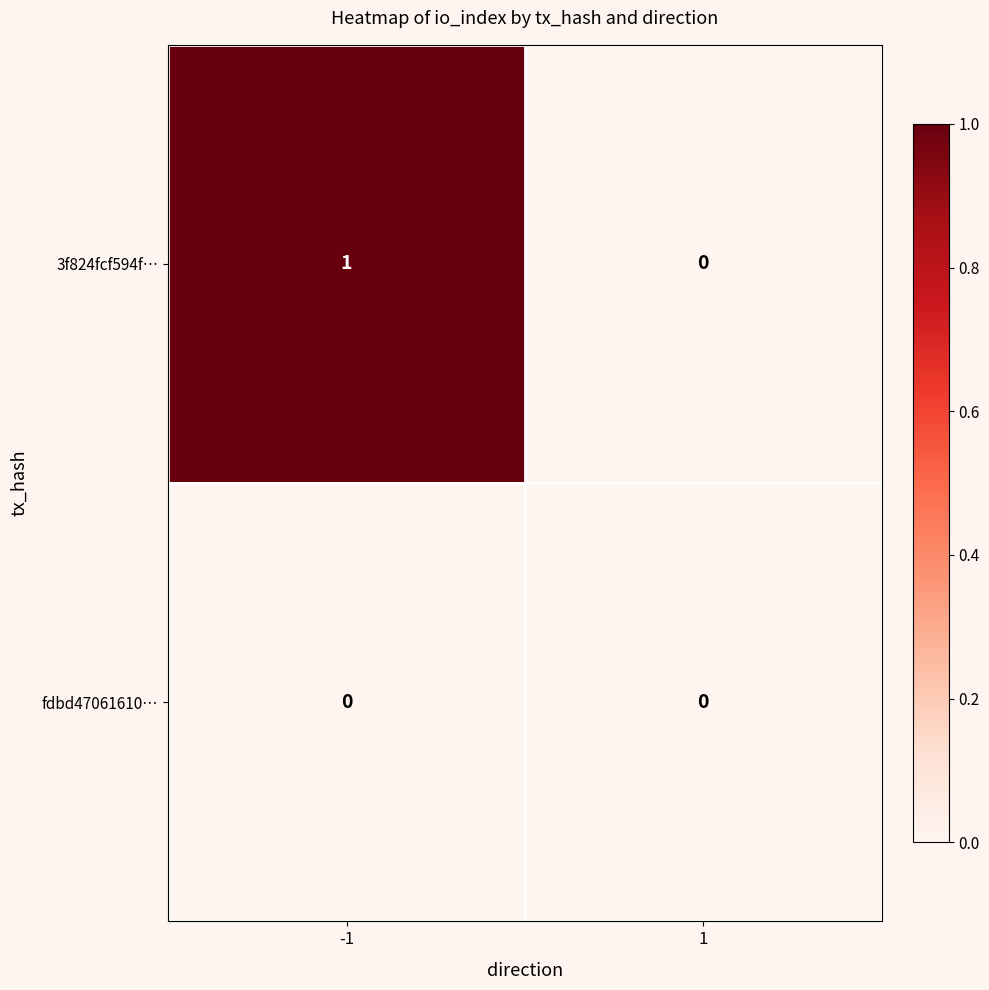

Rank the series at -1 from highest to lowest value.

3f824fcf594f…, fdbd47061610…